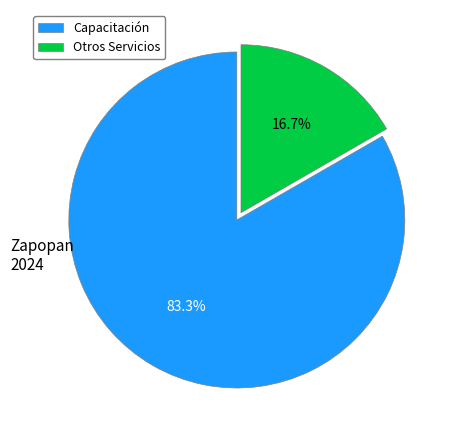

Does any single category account for the majority?

Yes